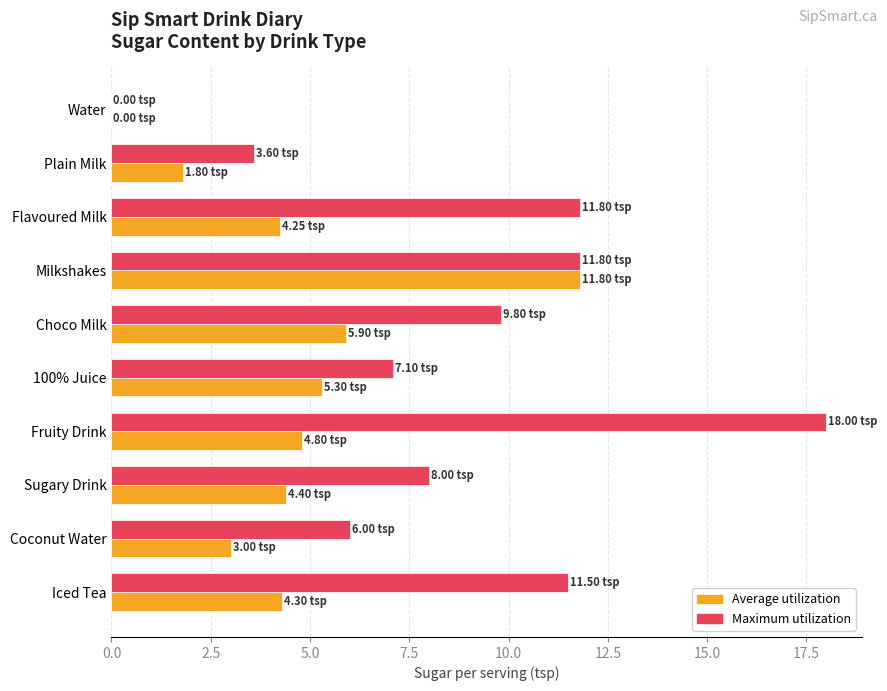

How many data points in Maximum utilization are above 9?

5